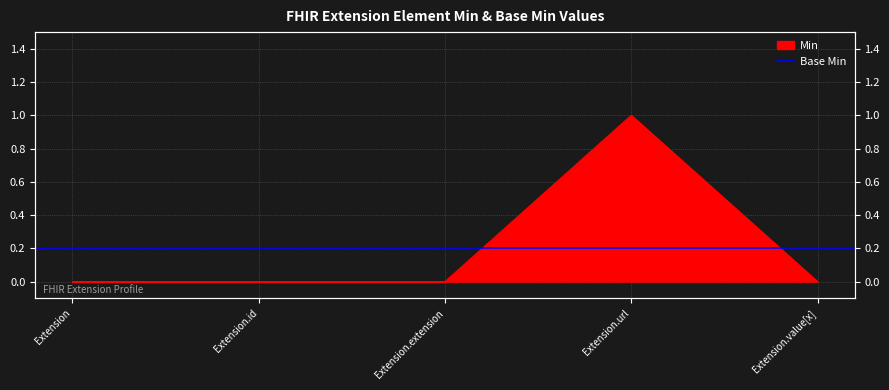

Is it true that the value at Extension.extension is 0?

True